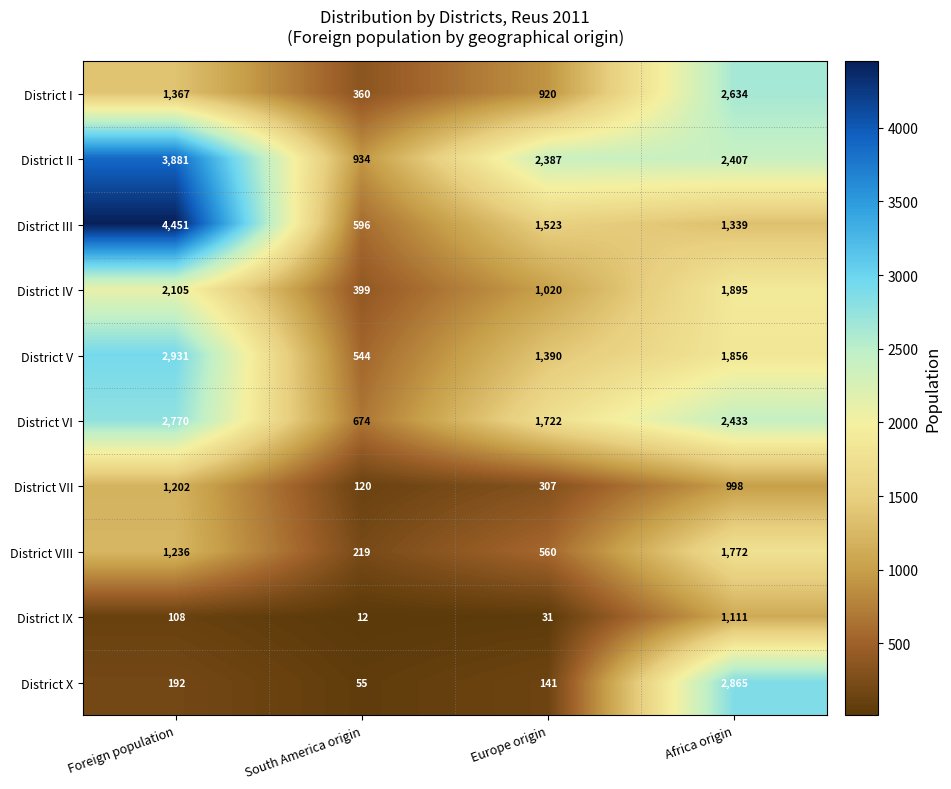

Which series has the widest spread of values?

District III